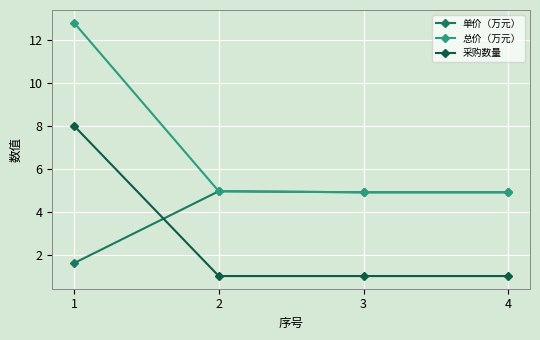

True or false: 总价（万元） and 采购数量 cross at least once.

False